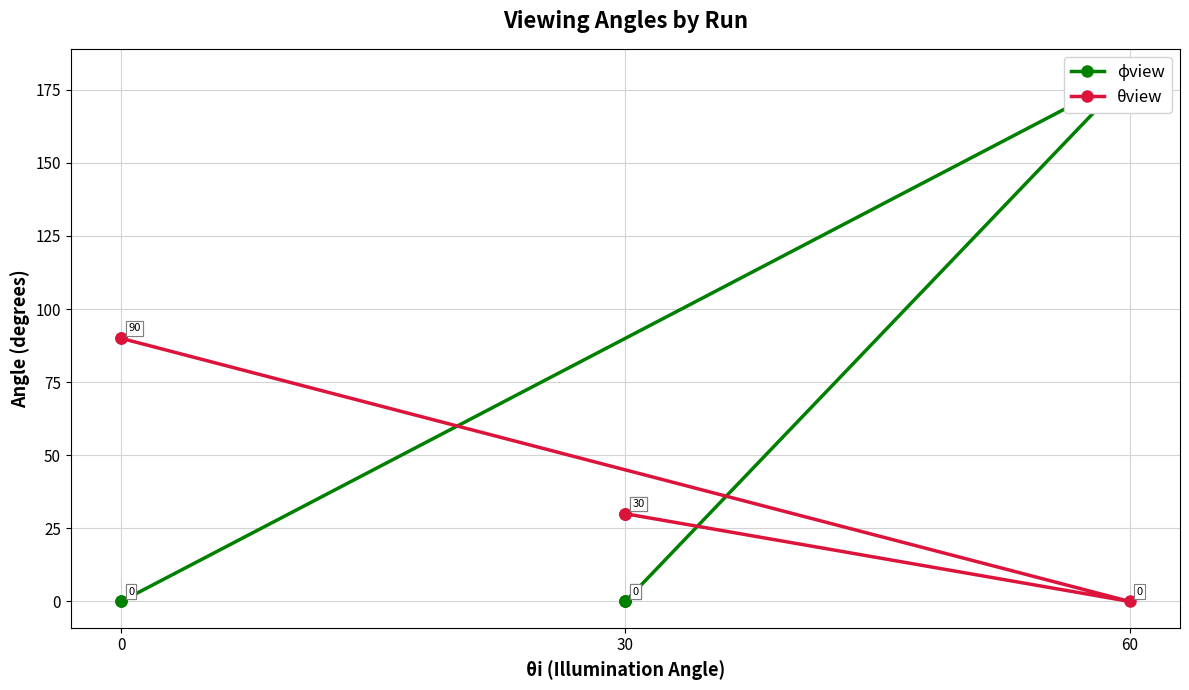

What is the difference between the maximum and second lowest values in the ϕview series?

180